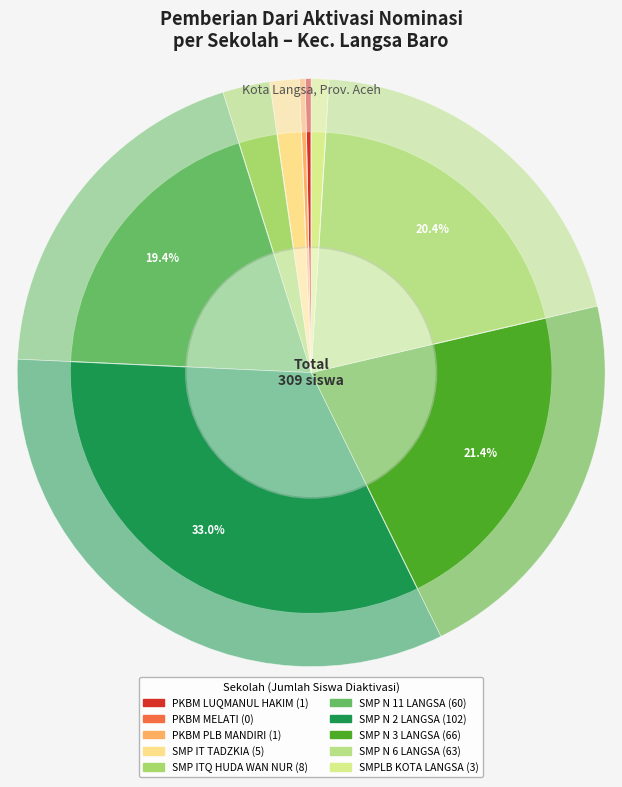

Which slice is the largest?

SMP N 2 LANGSA